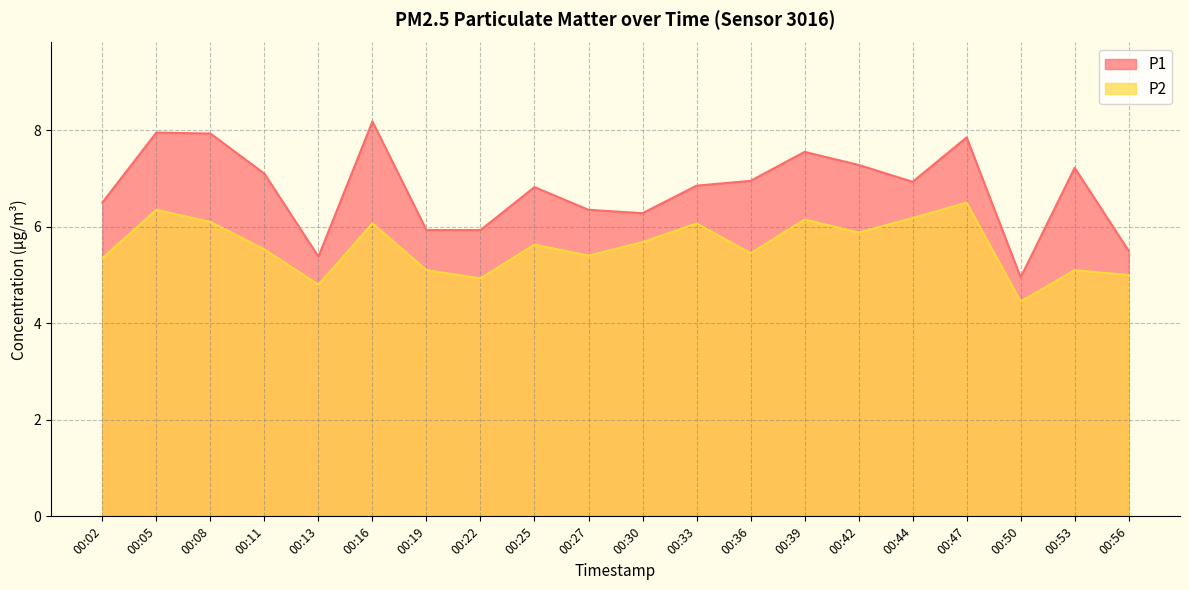

Between 00:27 and 00:56, which series saw the biggest shift?

P1